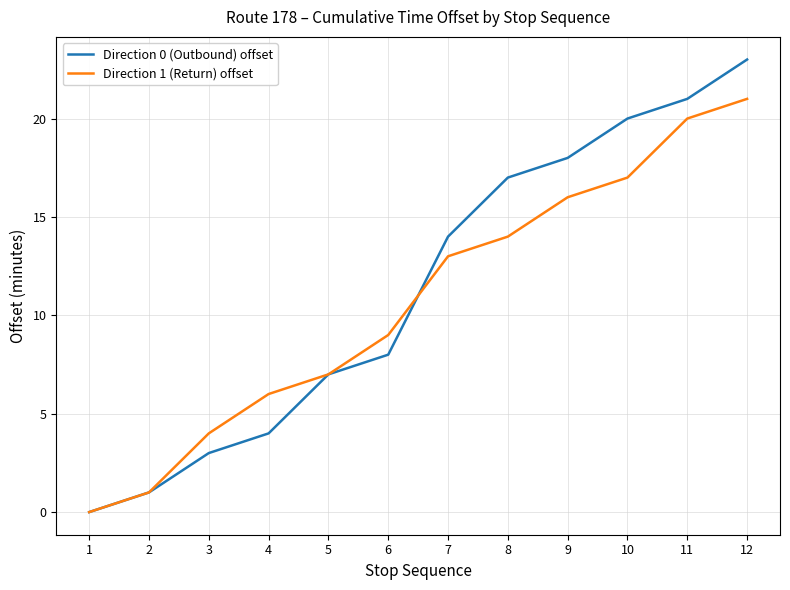

The Direction 0 (Outbound) offset series shows 7 at 5. True or false?

True